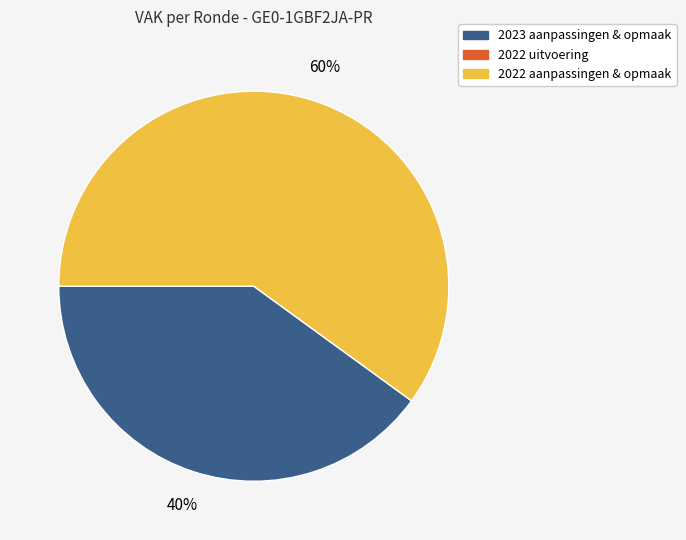

Is there a majority slice in this chart?

Yes